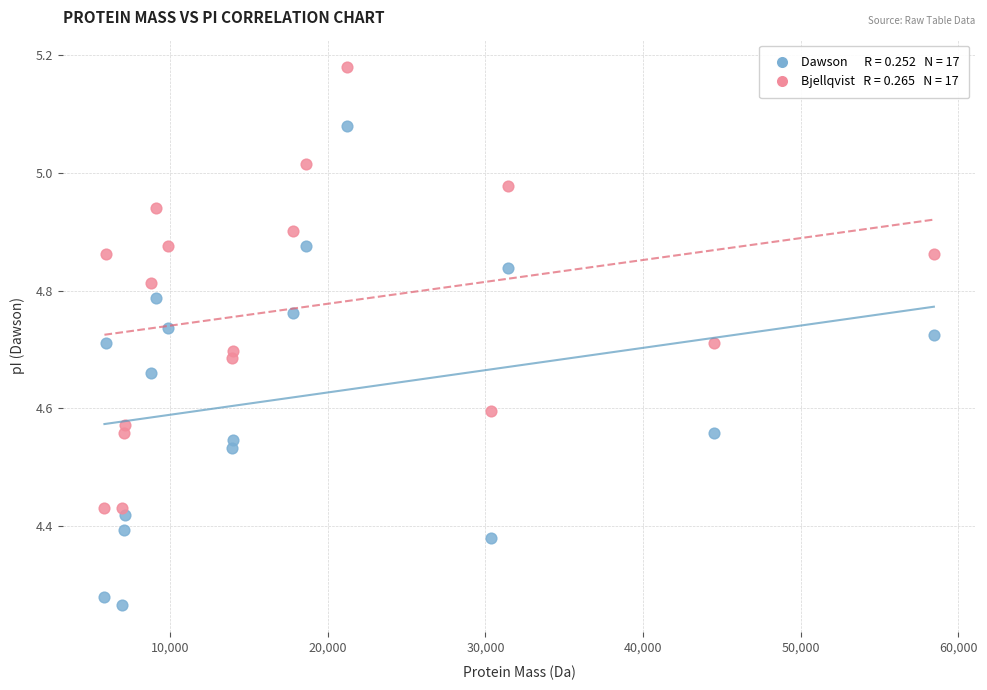

Across all data points, what is the range of X values (max minus min)?

52640.9